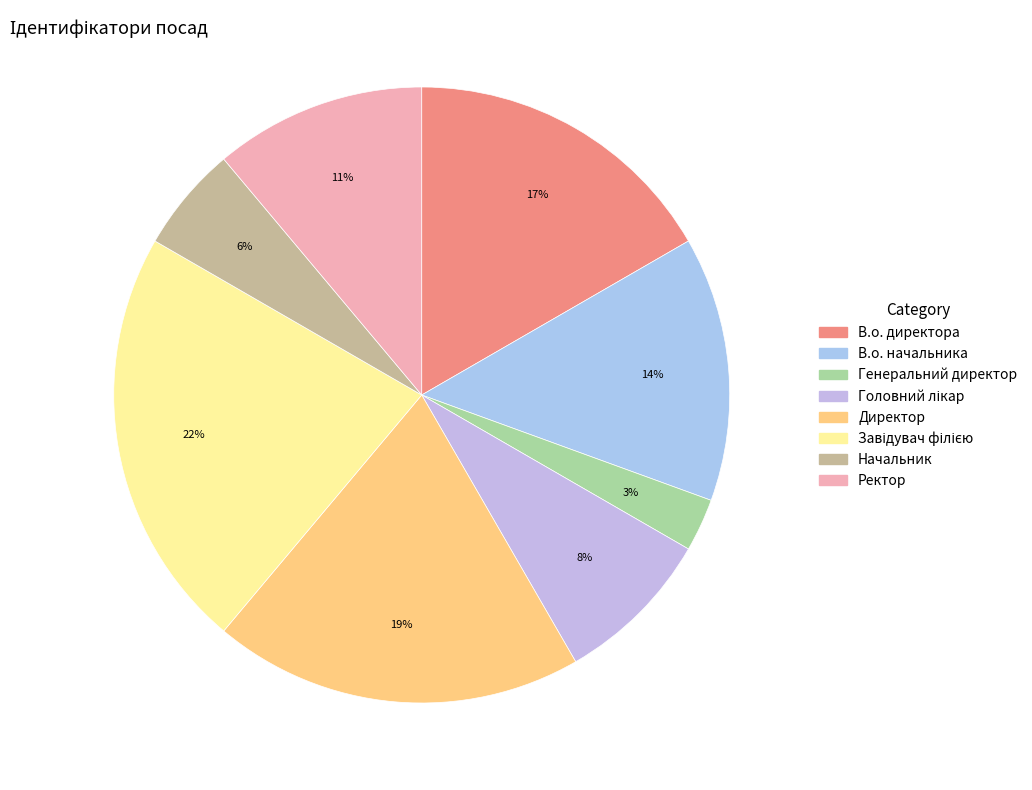

To the nearest percent, what is the combined percentage of Завідувач філією and В.о. директора?

39%